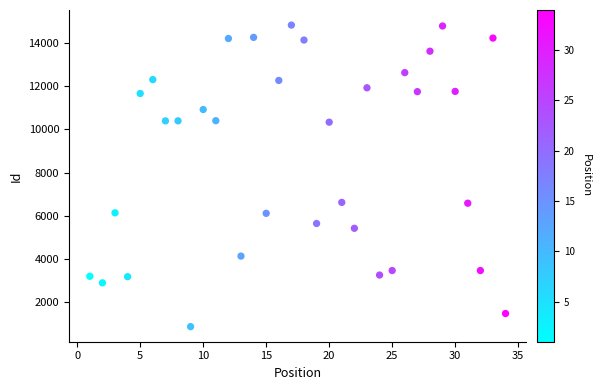

What is the range of X values (max minus min)?

33